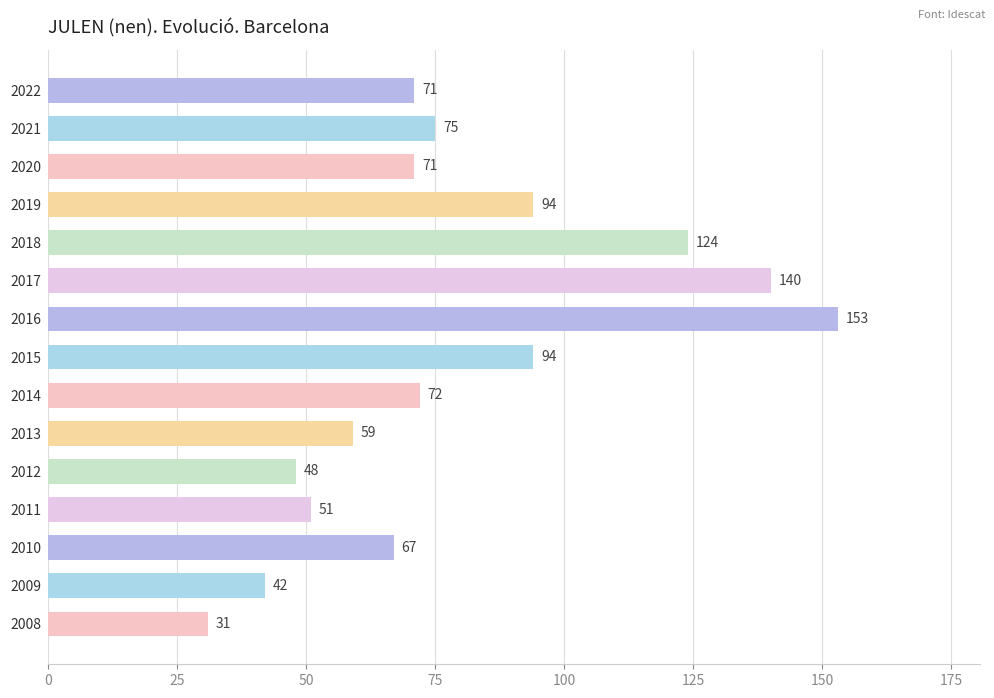

What is the value of the 6th bar from the top?

140